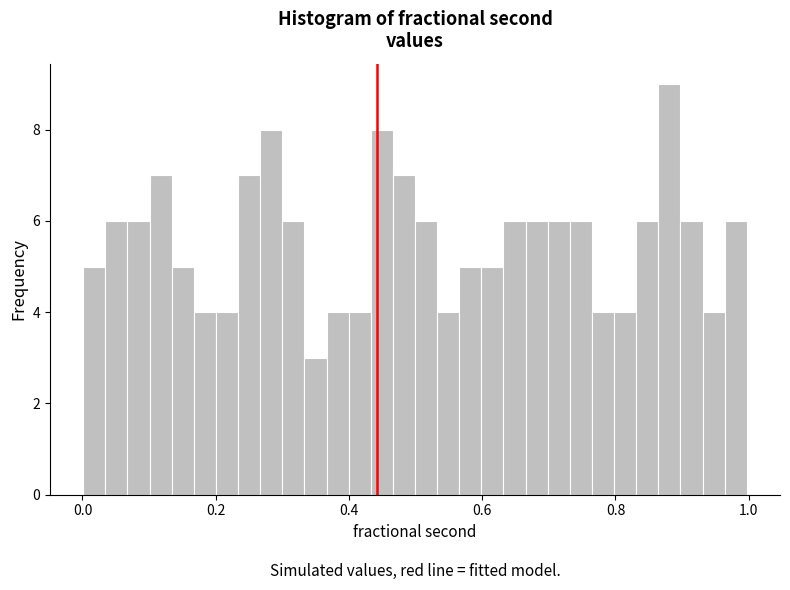

Read against the x-axis, roughly where is the centre of the tallest bar?

0.88